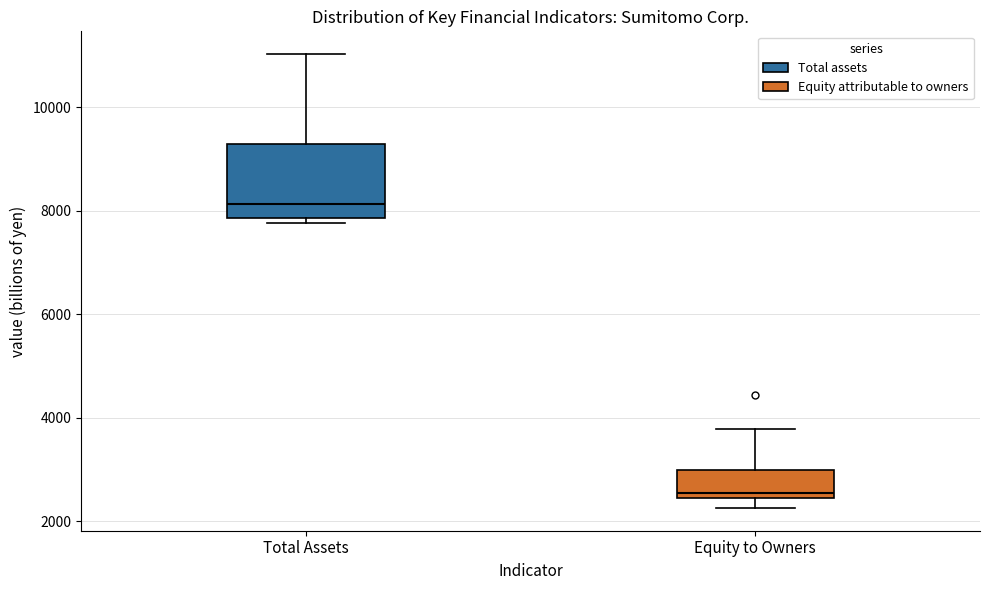

Which box's median line is the lowest?

Equity to Owners